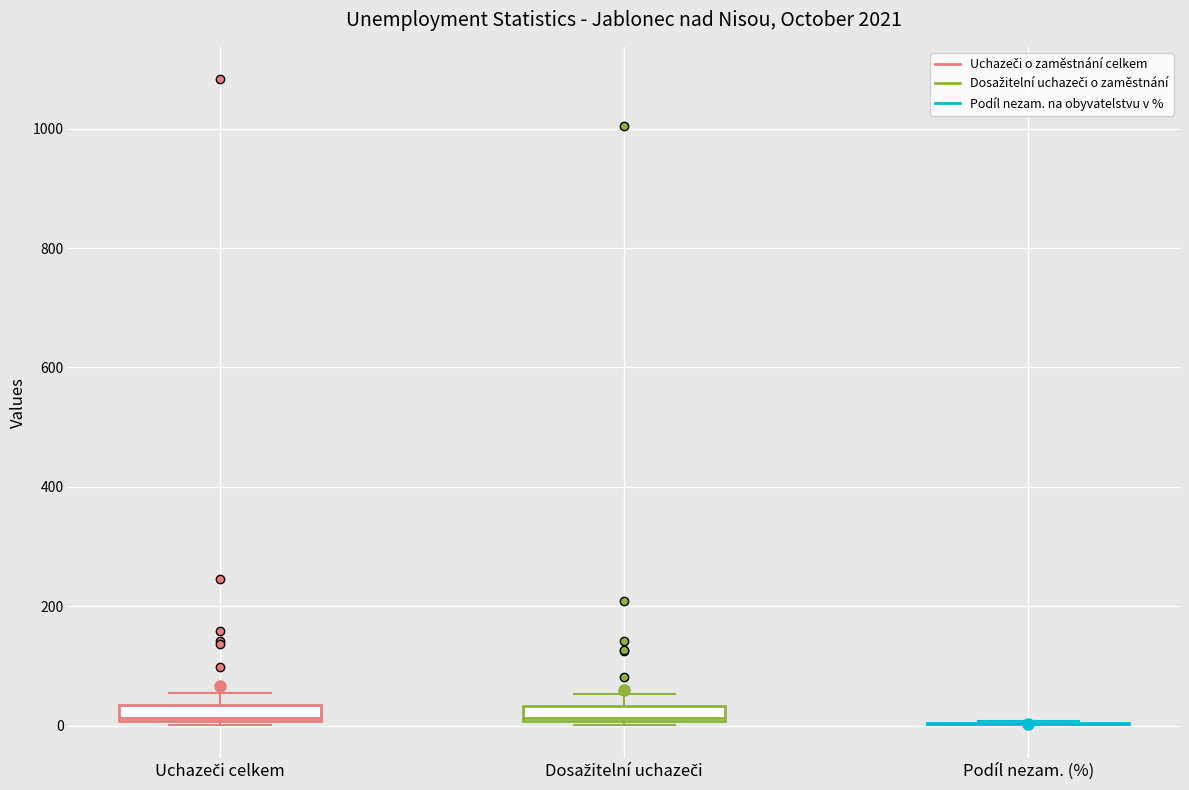

Where is the lower edge of the box for Dosažitelní uchazeči on the y-axis? The values are not printed on the chart, so give them approximately, as read against the axis.

0